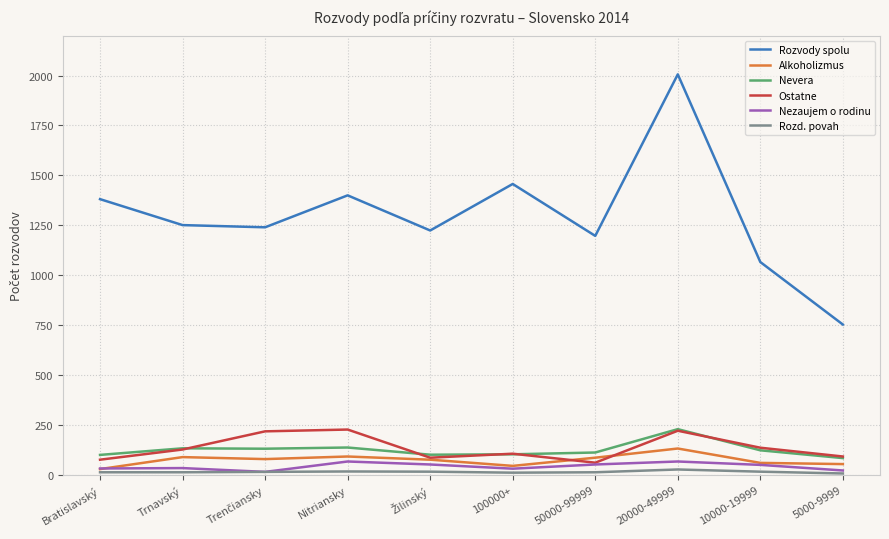

True or false: Ostatne and Rozd. povah cross at least once.

False